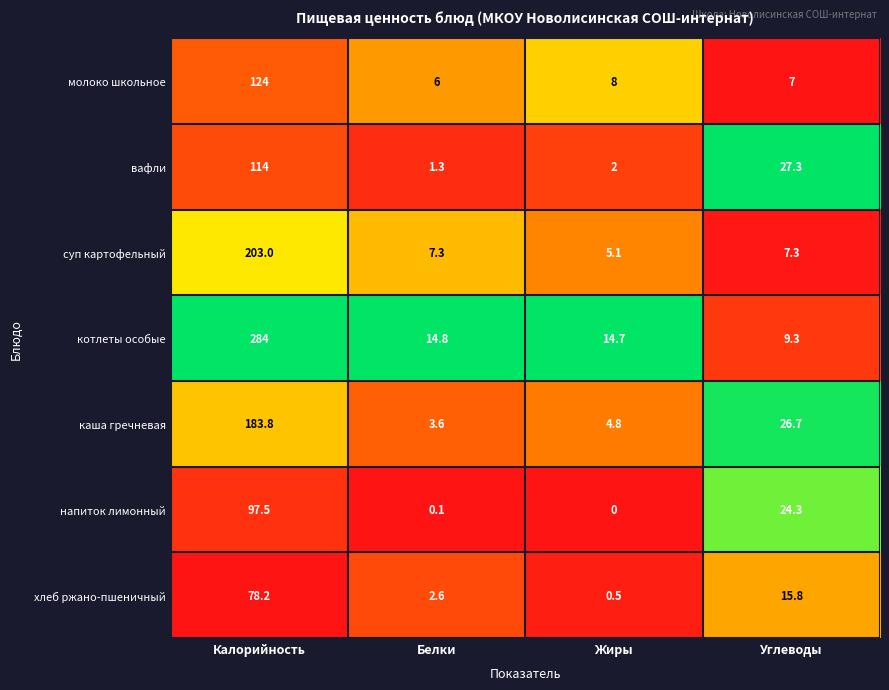

What is the difference between the maximum and minimum values in the напиток лимонный series?

97.5